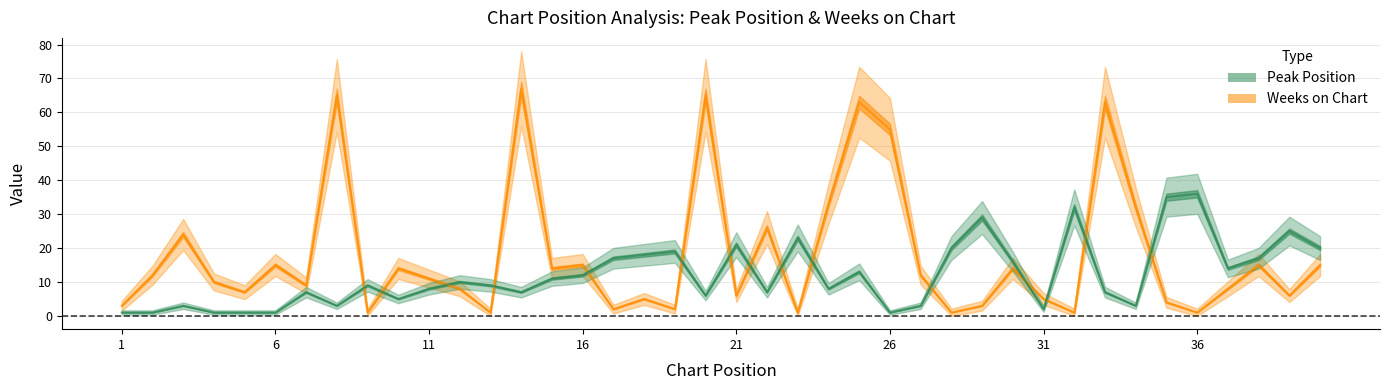

Where does the Peak Position series first go above 9?

12